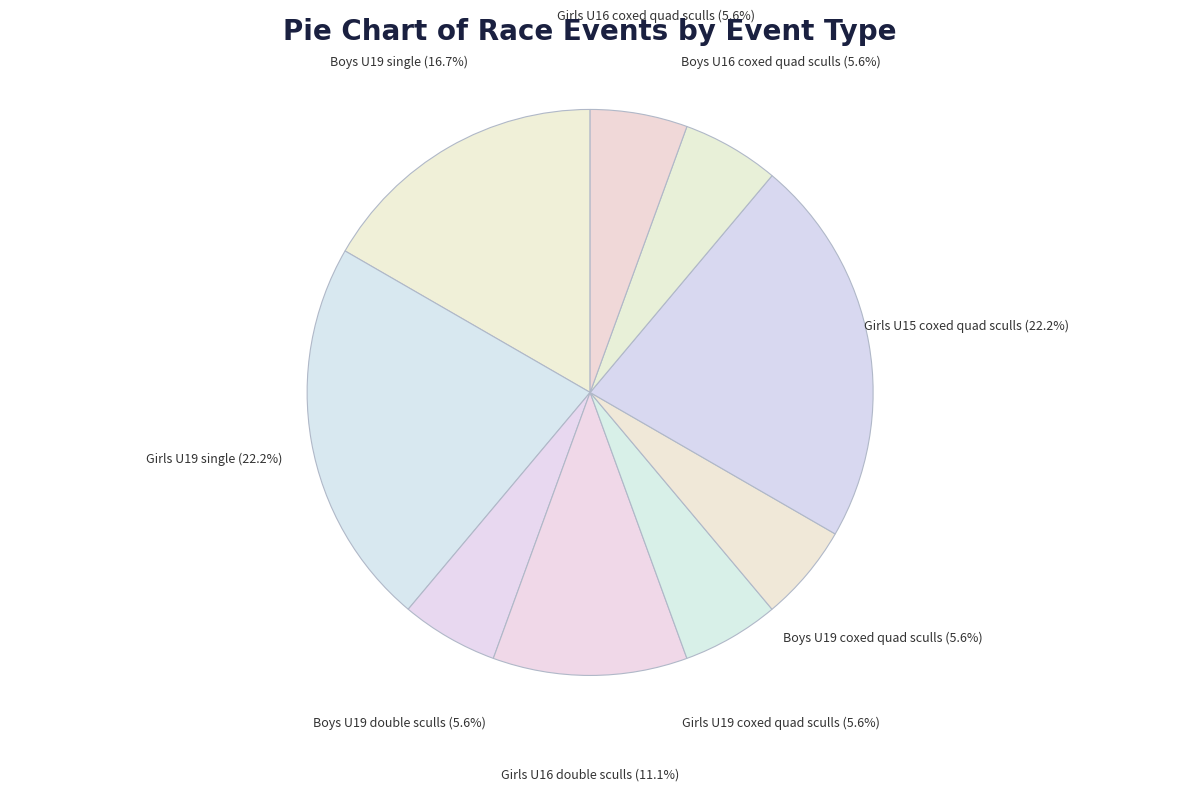

What percentage is NOT represented by Boys U16 coxed quad sculls?

94.4%